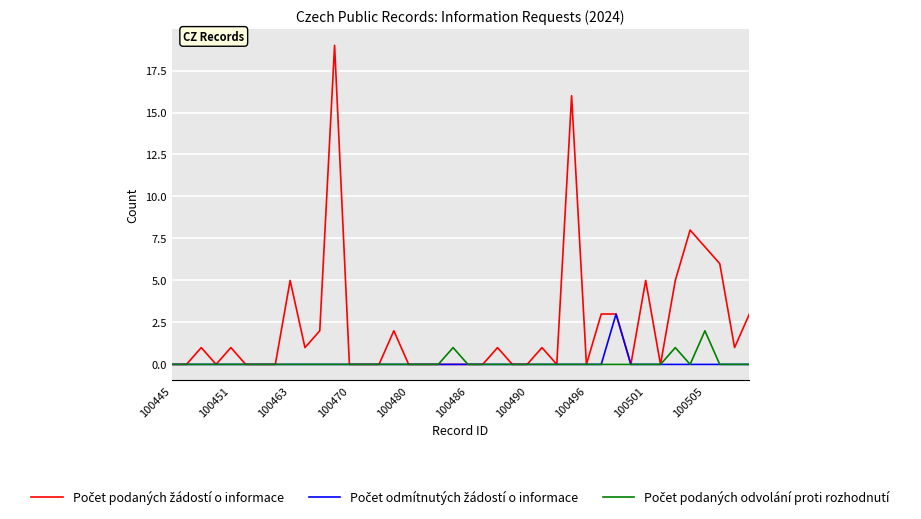

What is the greatest value displayed?

19